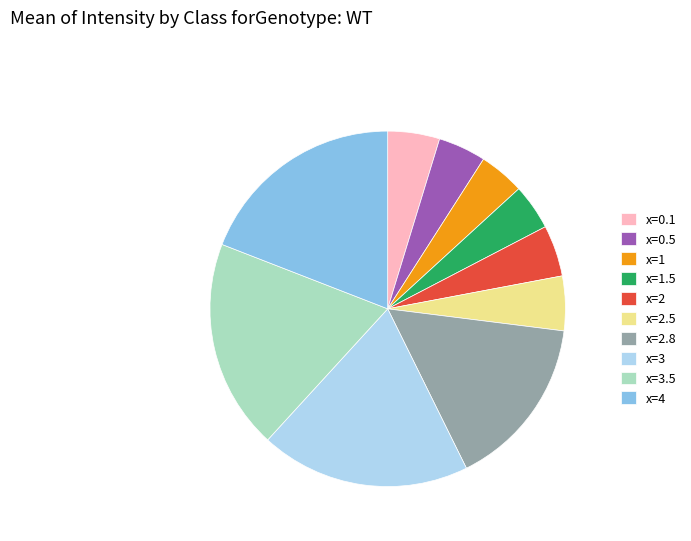

The x=0.5 slice represents 4% of the pie. True or false?

True